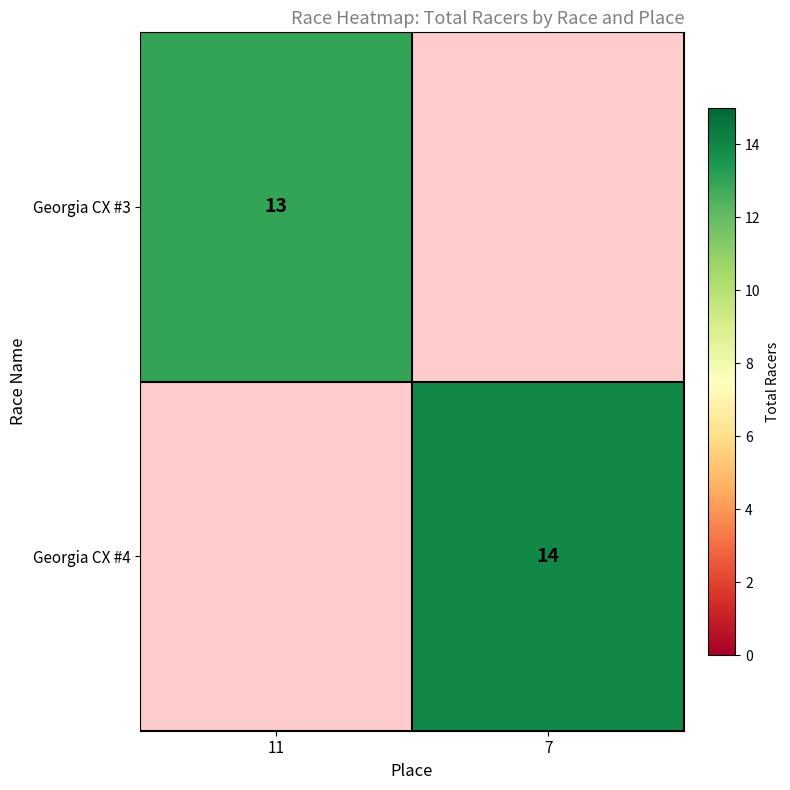

The Georgia CX #4 series shows 14 at 7. True or false?

True